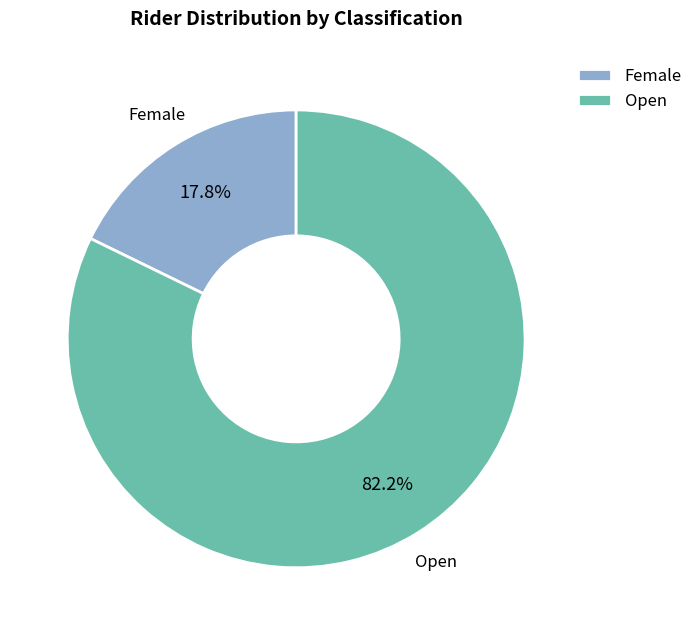

What is the majority slice?

Open